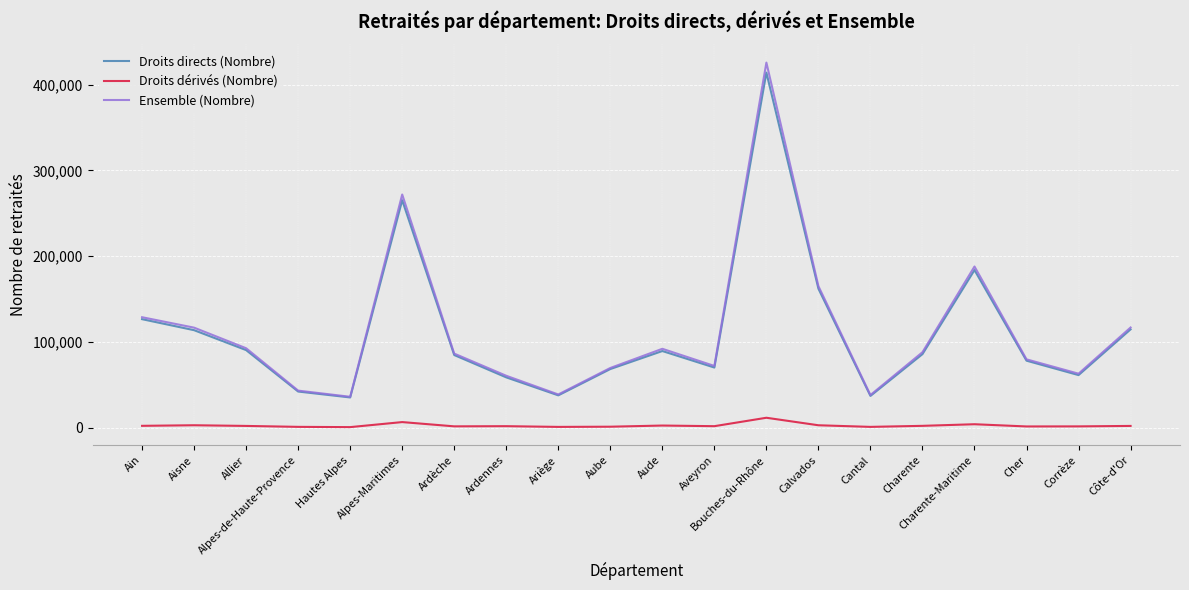

What is the sum of the Ensemble (Nombre) values at Corrèze and Cantal?

101232